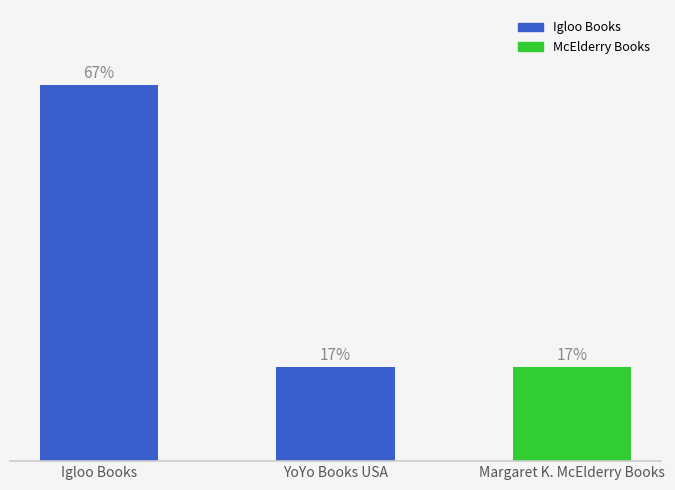

Does the chart contain any negative values?

No